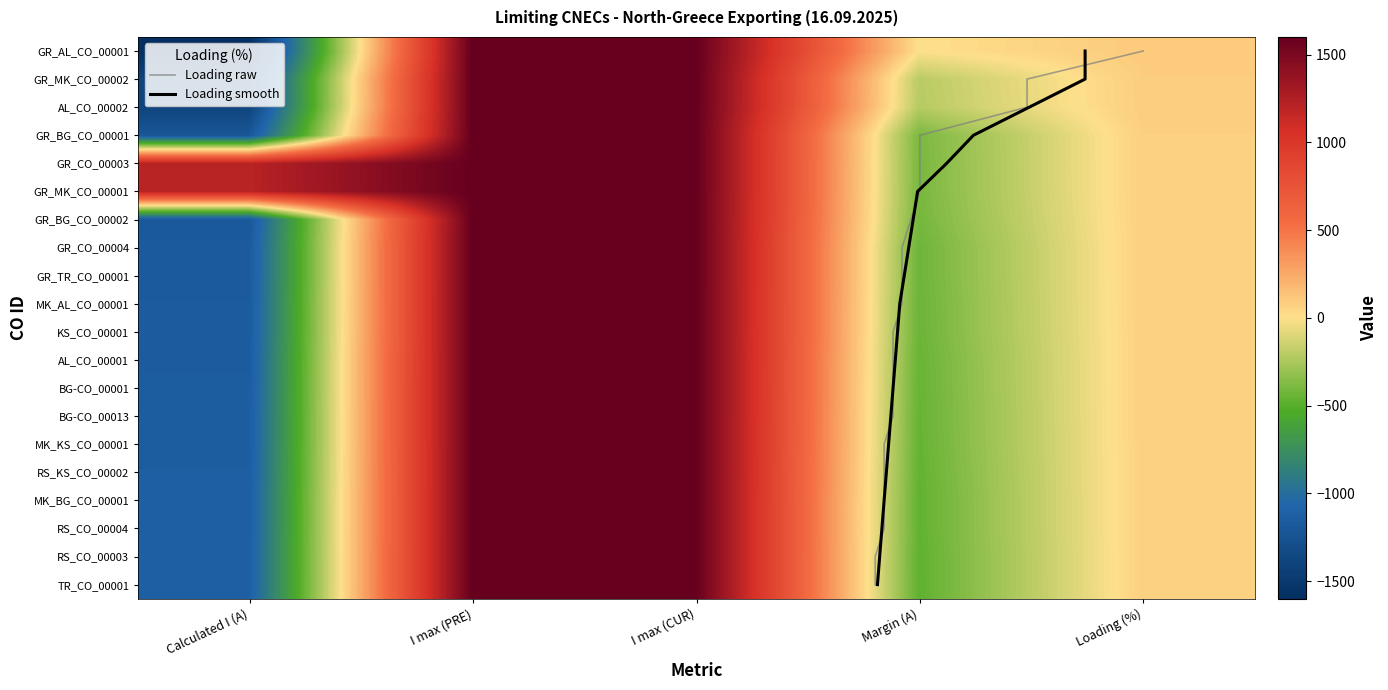

Which category has the lowest value in the BG-CO_00013 series?

Calculated I (A)